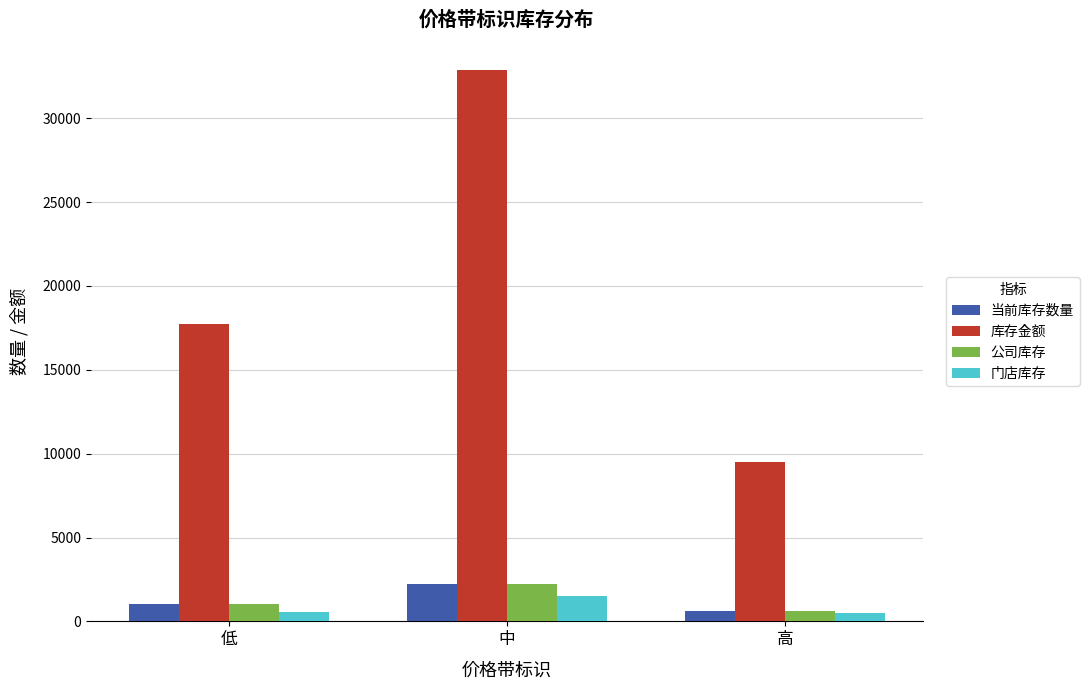

The 当前库存数量 series shows 3673.6 at 中. True or false?

False